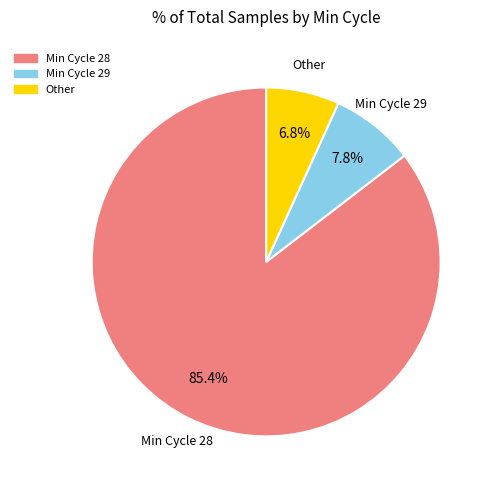

How many slices are in this pie chart?

3